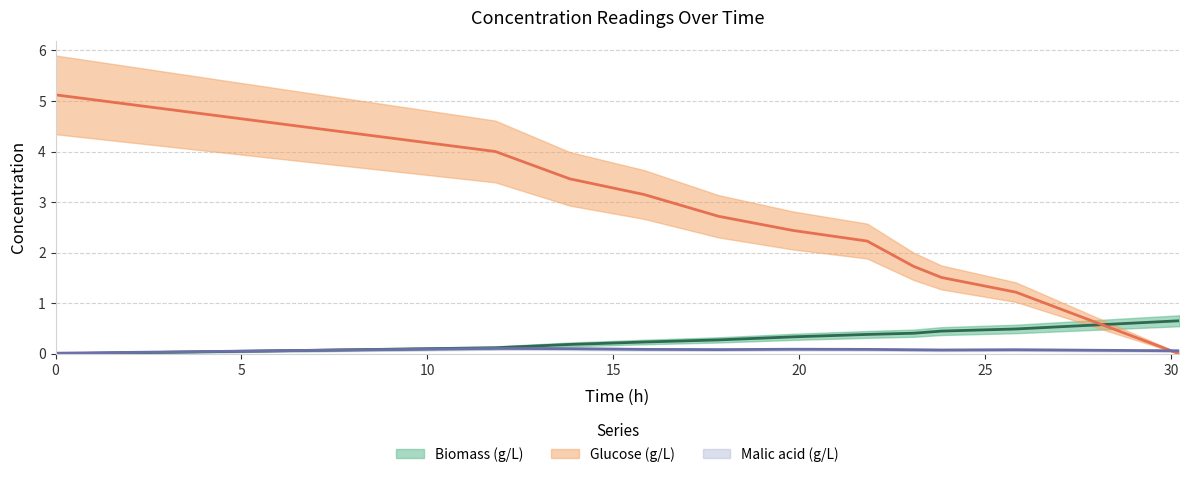

Where do Glucose (g/L) and Malic acid (g/L) first cross each other?

25.83 and 30.23